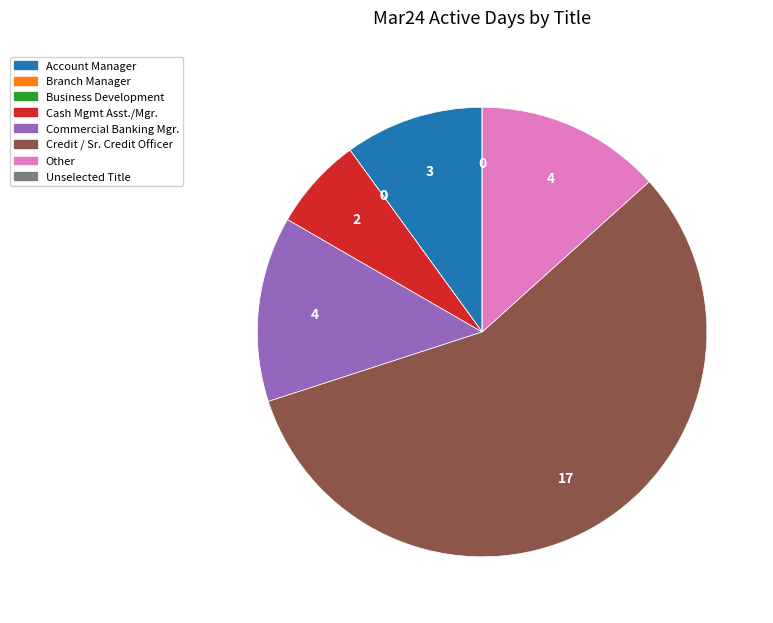

Is there a majority slice in this chart?

Yes